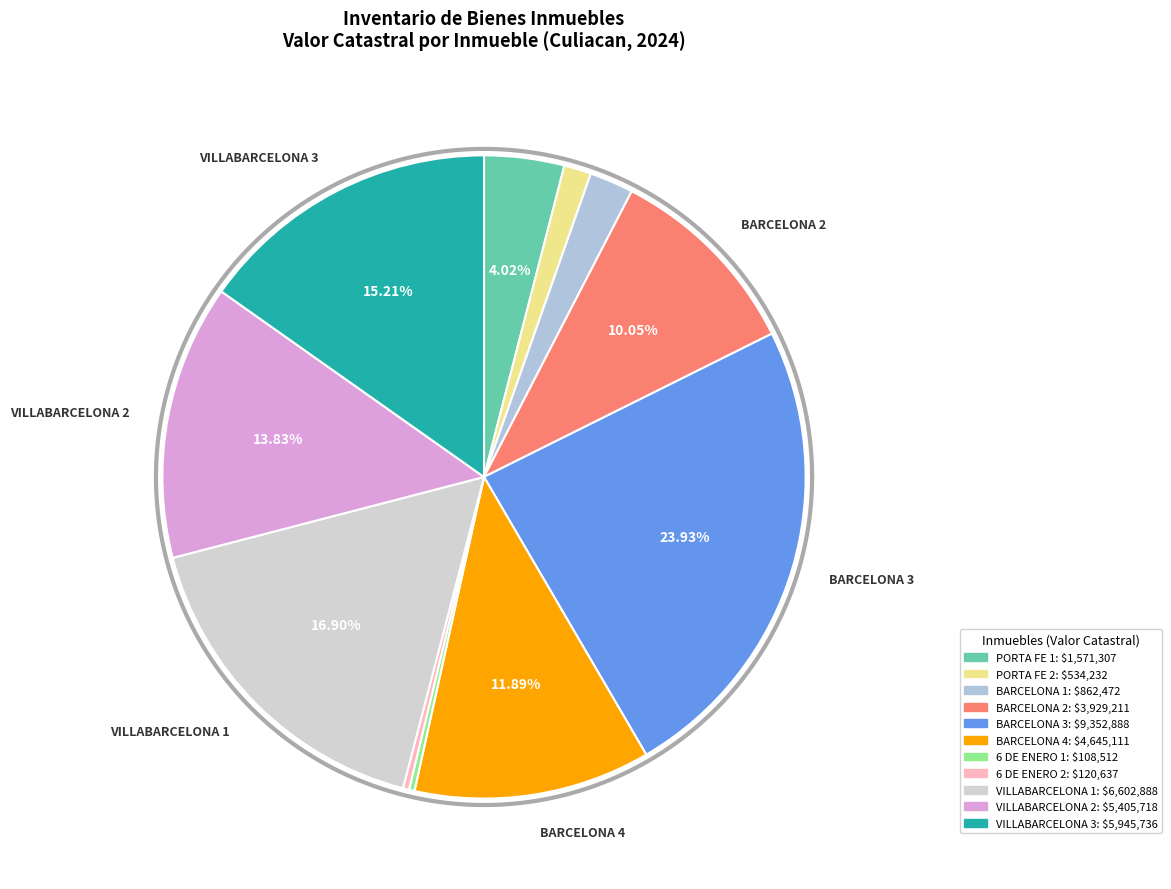

To the nearest percent, what portion does BARCELONA 3 represent?

24%